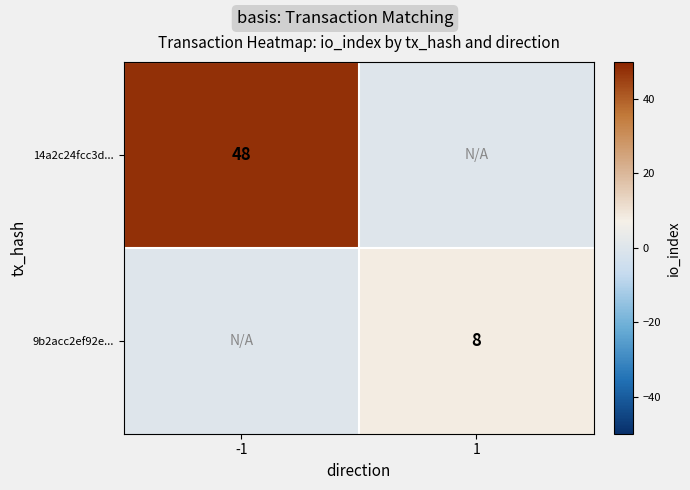

Is the value of 14a2c24fcc3d... at -1 greater than the value of 9b2acc2ef92e... at 1?

Yes